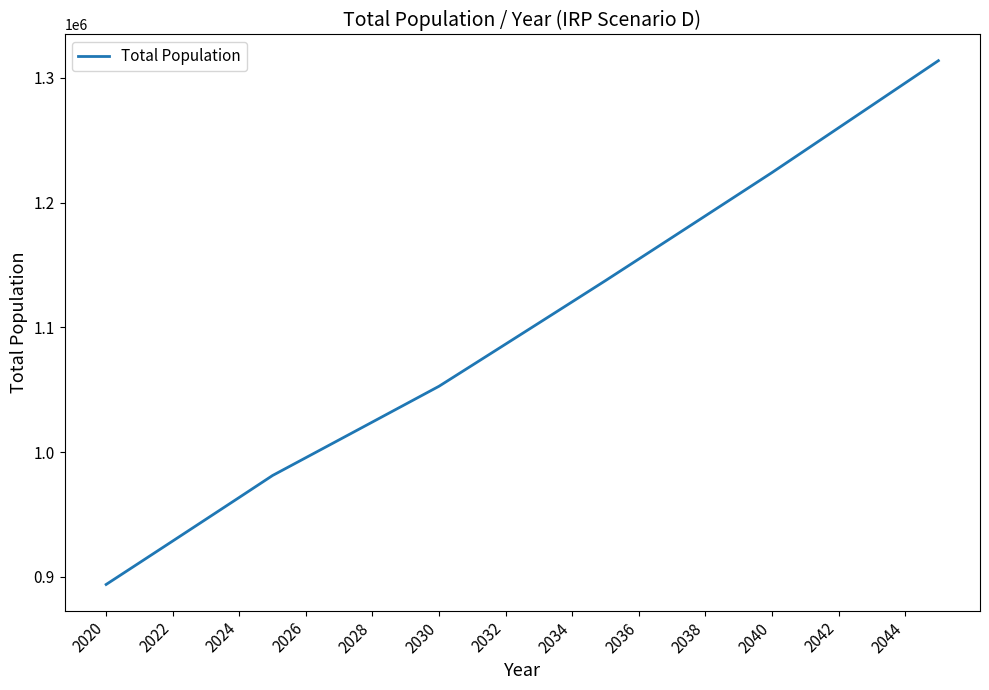

What is the average value?

1100008.6